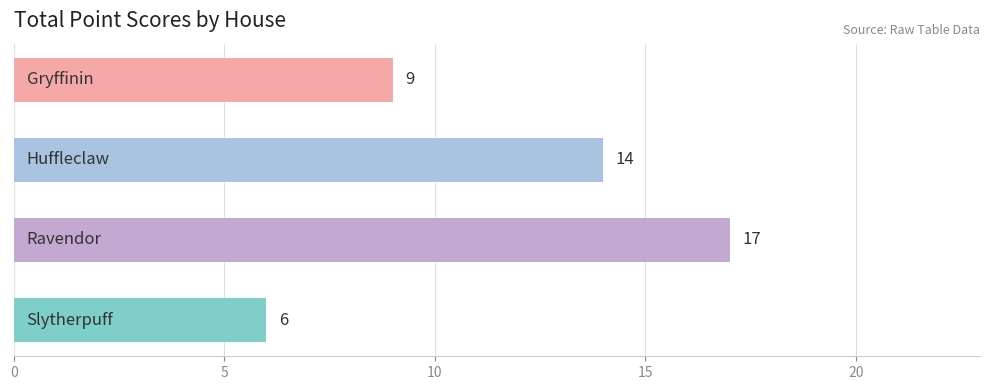

How many values are between 9 and 17?

3